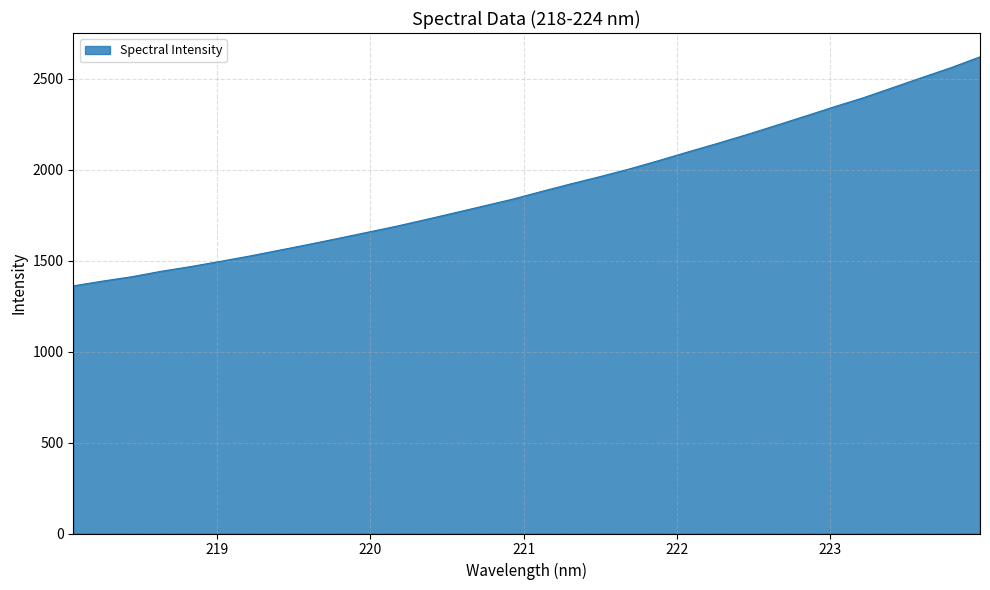

What is the maximum value shown in the chart?

2621.2